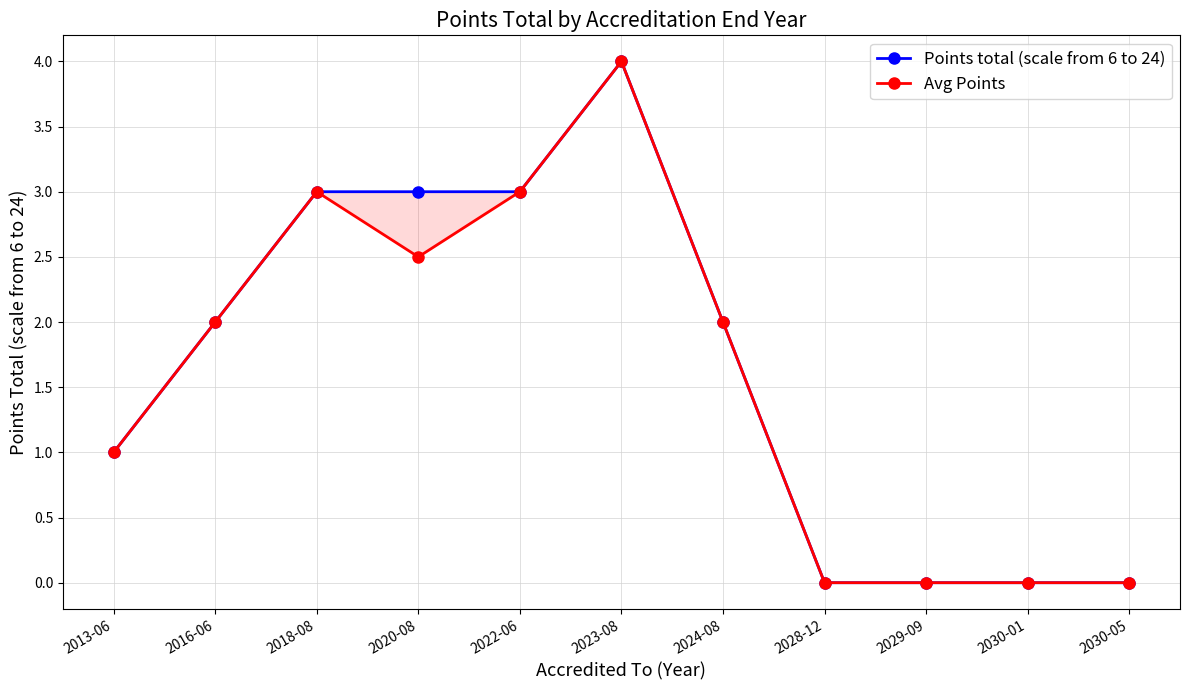

Which series has the largest total across all categories?

Points total (scale from 6 to 24)